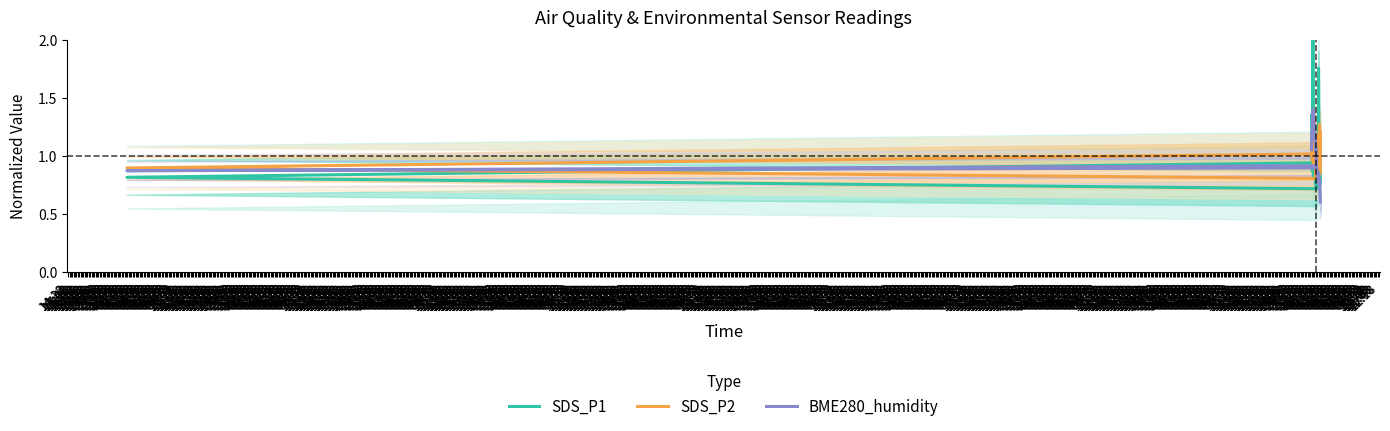

At which label is SDS_P2 closest to 1?

16:03